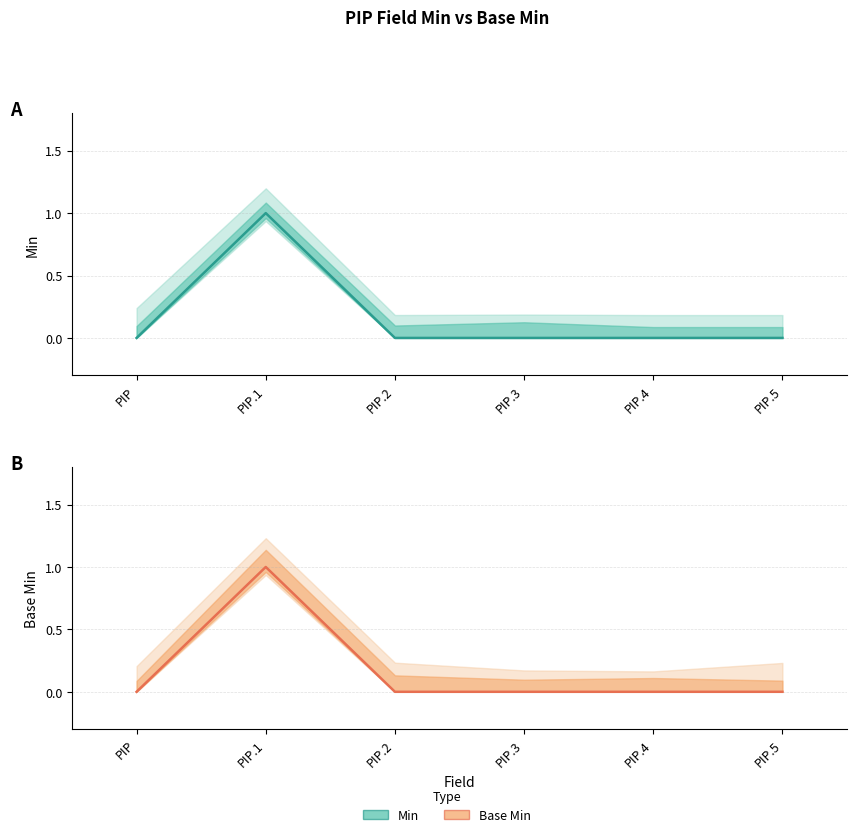

List the series in order of their peak value, lowest first.

Min, Base Min